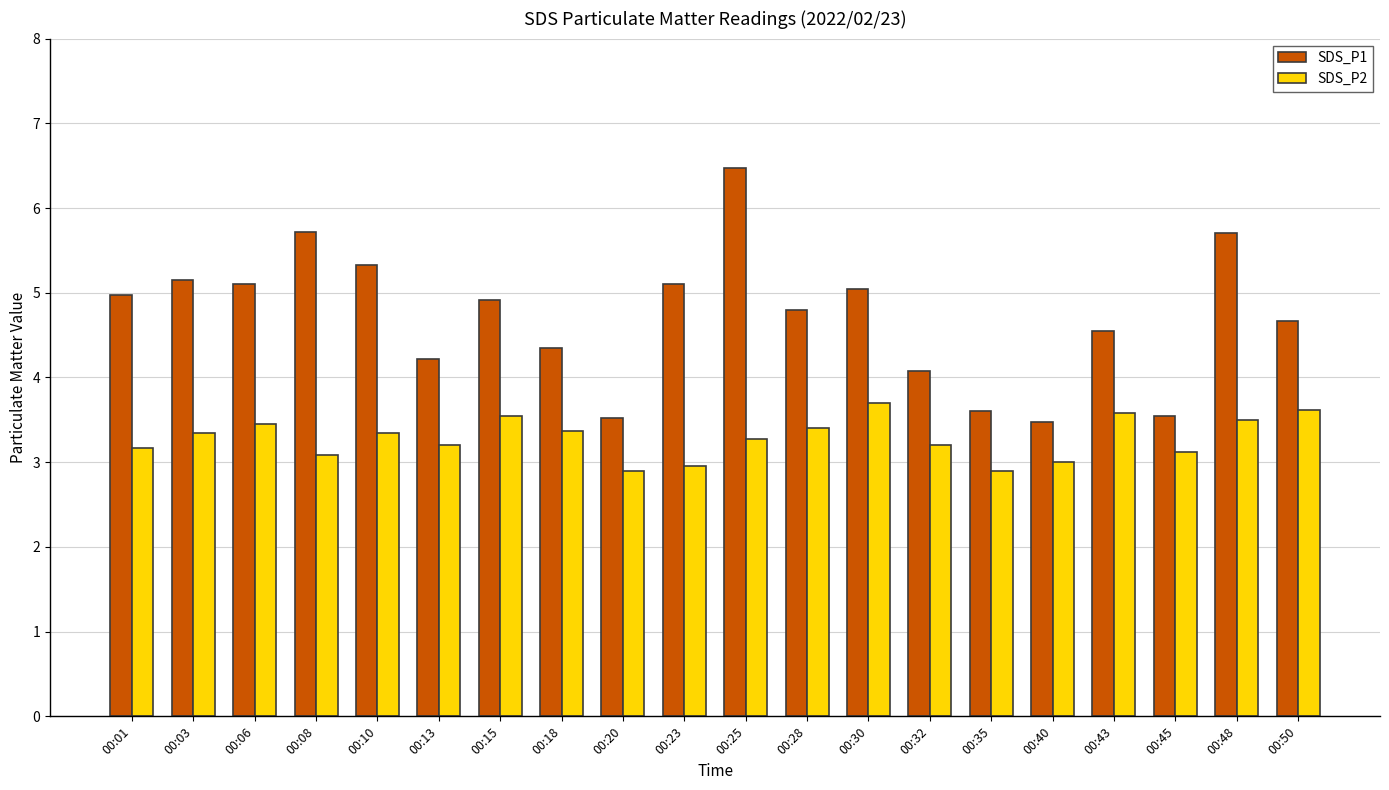

What is the spread (max minus min) of values at 00:13?

1.0